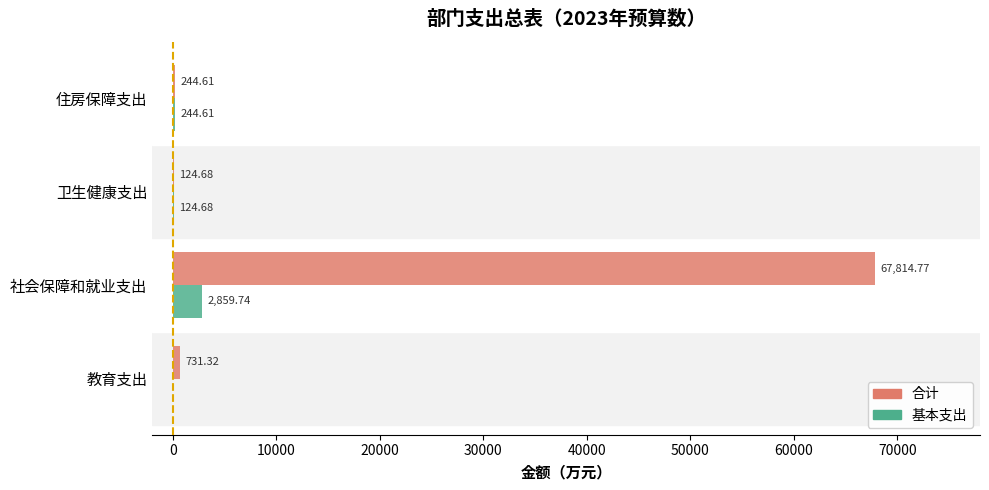

Where is 基本支出 nearest to the value 1429?

住房保障支出